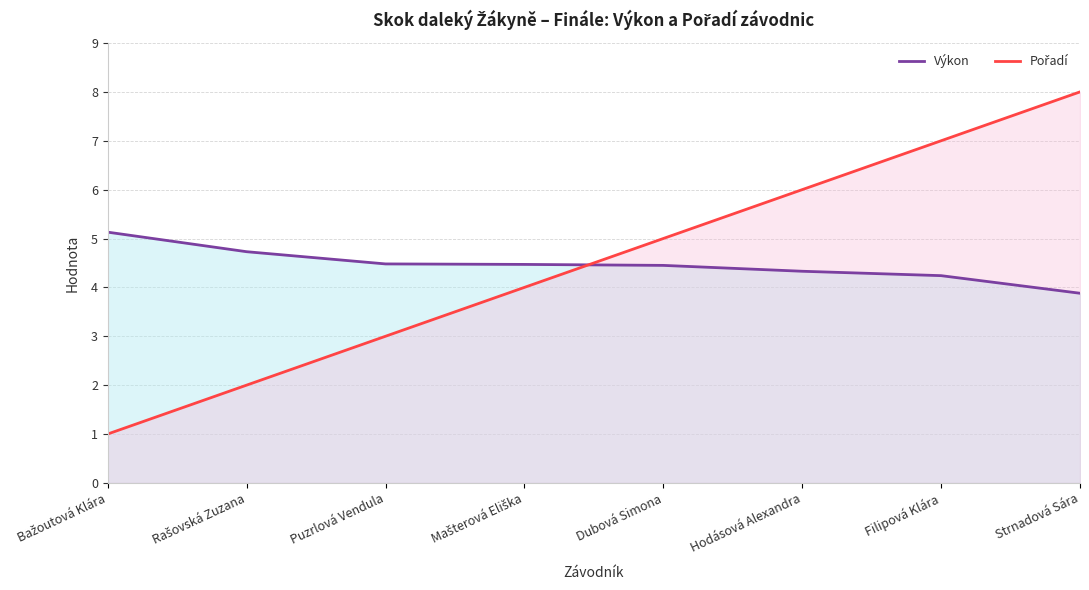

Reading left to right, list all the values displayed in this chart.

Výkon: Bažoutová Klára=5.1	Rašovská Zuzana=4.7	Puzrlová Vendula=4.5	Mašterová Eliška=4.5	Dubová Simona=4.5	Hodásová Alexandra=4.3	Filipová Klára=4.2	Strnadová Sára=3.9
Pořadí: Bažoutová Klára=1.0	Rašovská Zuzana=2.0	Puzrlová Vendula=3.0	Mašterová Eliška=4.0	Dubová Simona=5.0	Hodásová Alexandra=6.0	Filipová Klára=7.0	Strnadová Sára=8.0